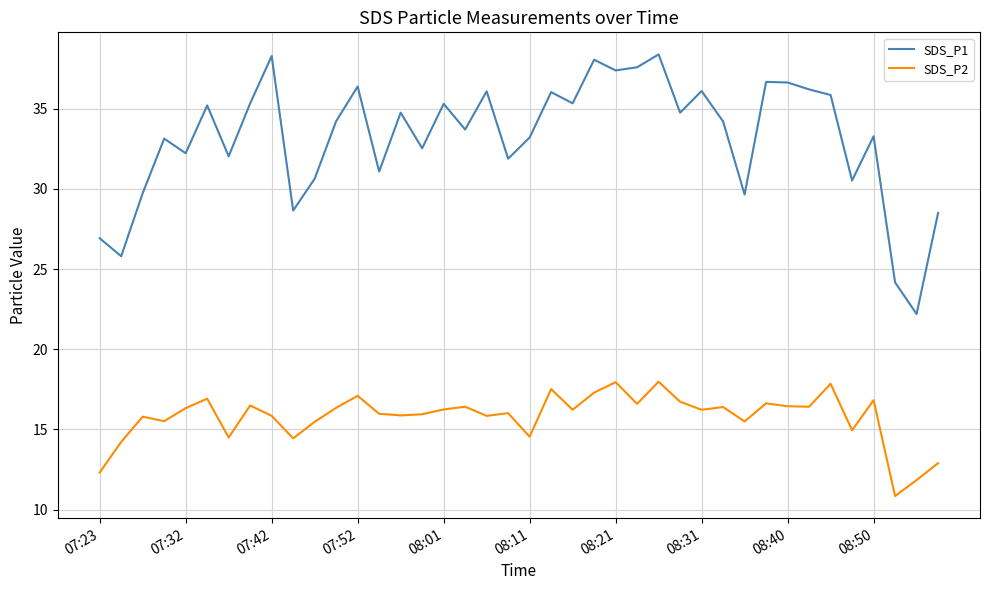

What are all the series names shown in the legend?

SDS_P1, SDS_P2